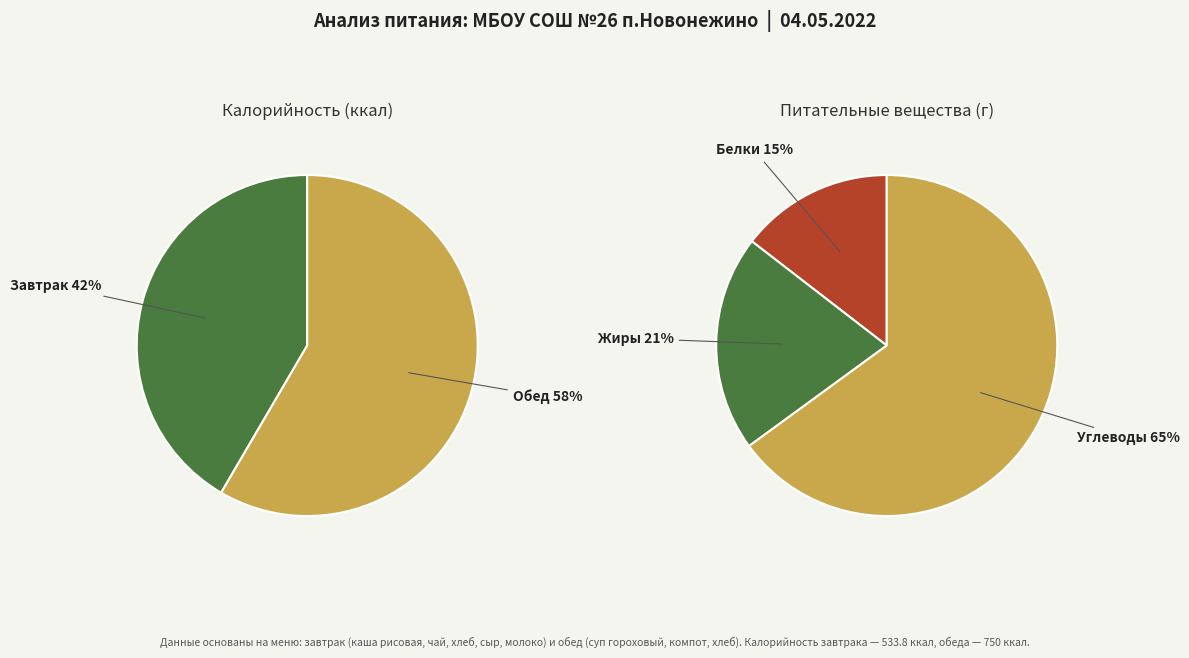

To the nearest percent, what percentage of the pie is Завтрак?

42%